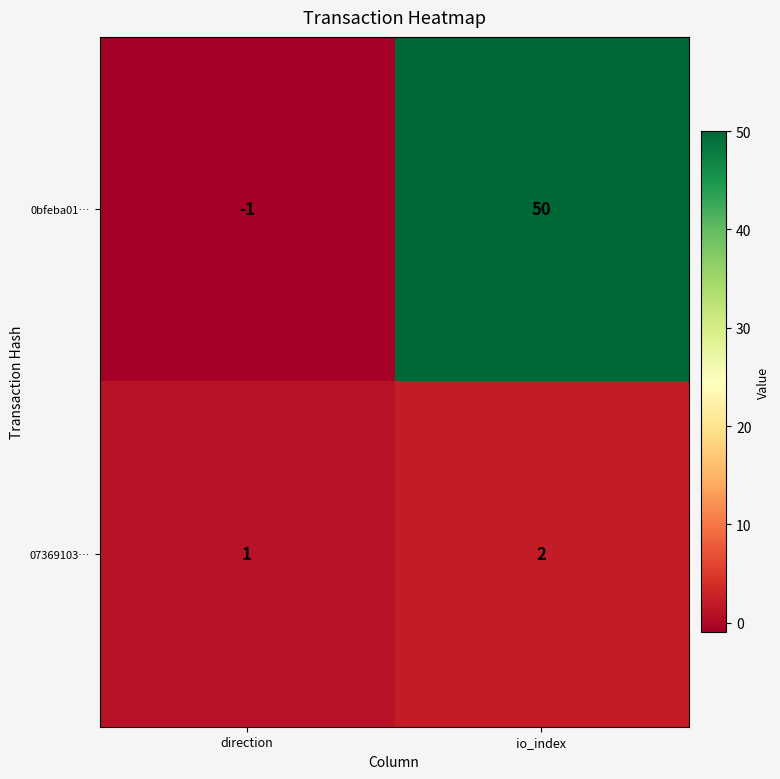

What is the difference between the maximum and minimum values in the 0bfeba01… series?

51